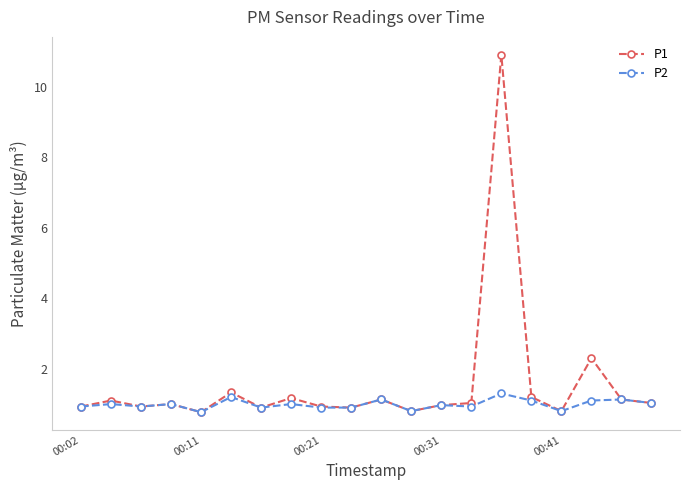

True or false: P2 has more than 0 points higher than both neighbors.

True